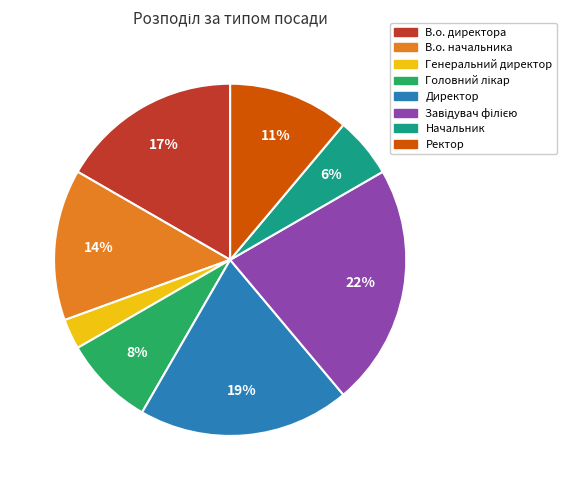

Between В.о. директора and Генеральний директор, which is larger?

В.о. директора